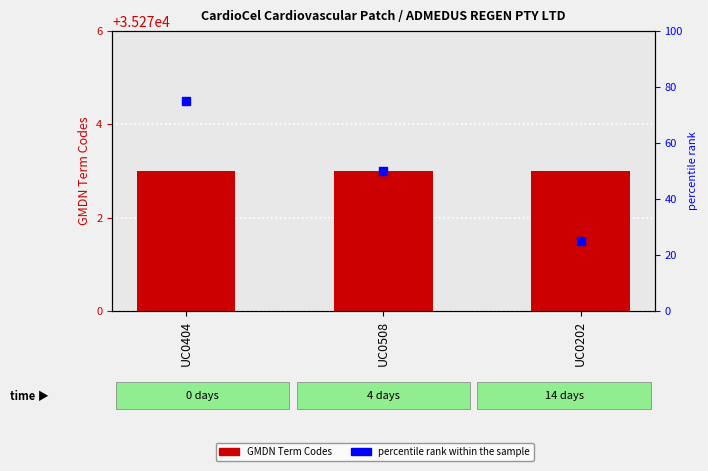

Which series has the largest Y range (max minus min)?

percentile rank within the sample